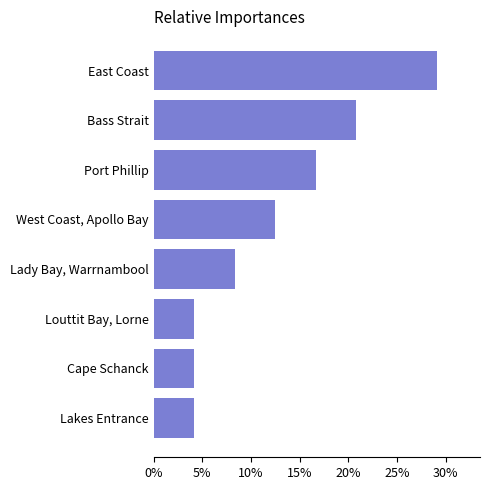

Does the chart contain any negative values?

No